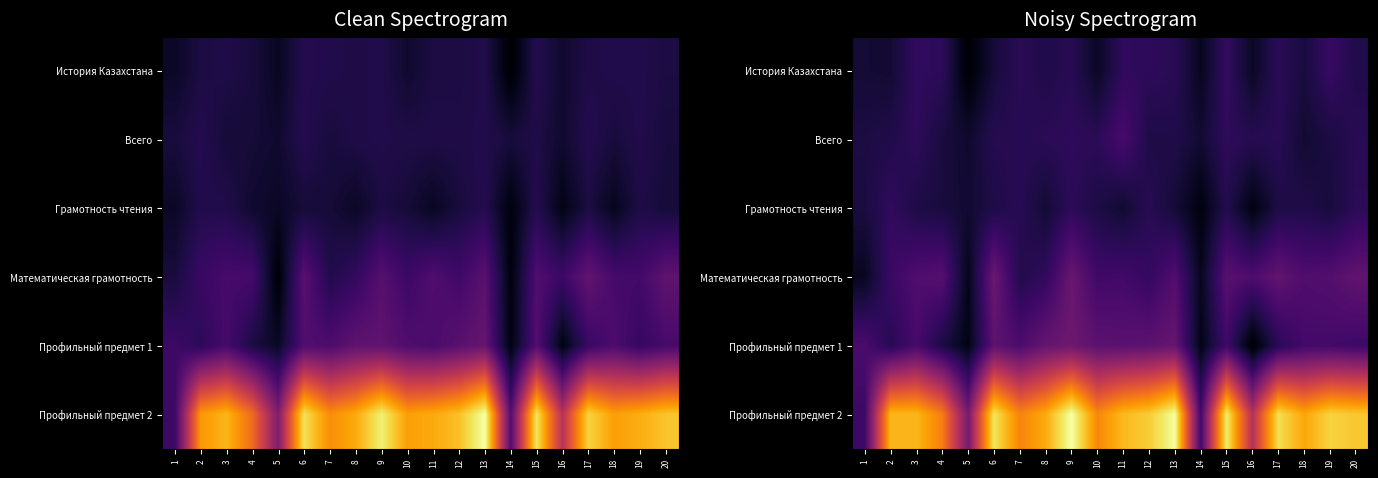

What is the sum of all Всего values?

353.8